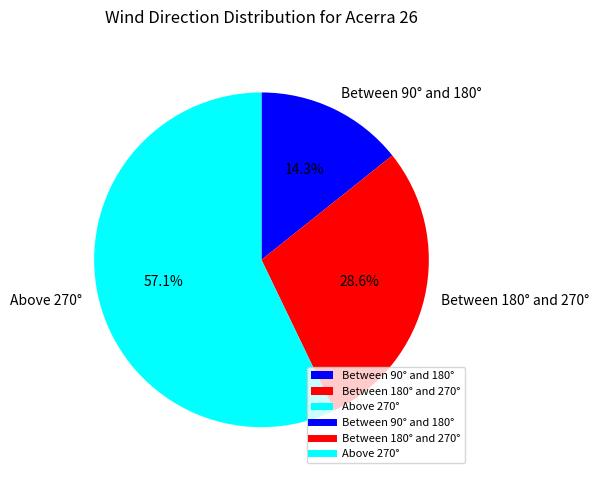

Is there a majority slice in this chart?

Yes